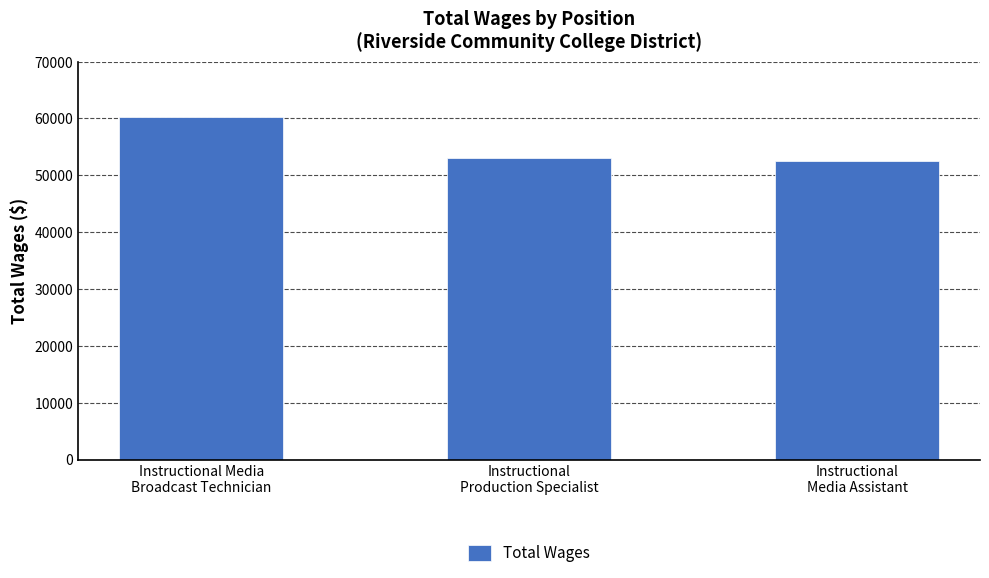

Reading left to right, transcribe all the data shown in this chart.

Instructional Media
Broadcast Technician=60184	Instructional
Production Specialist=53009	Instructional
Media Assistant=52473